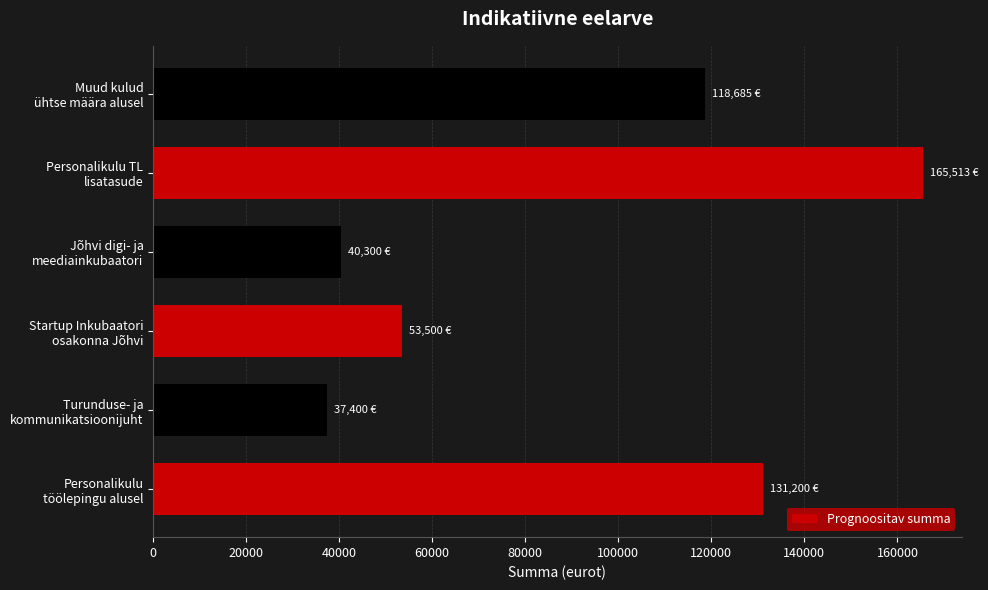

What is the maximum value shown in the chart?

165513.0